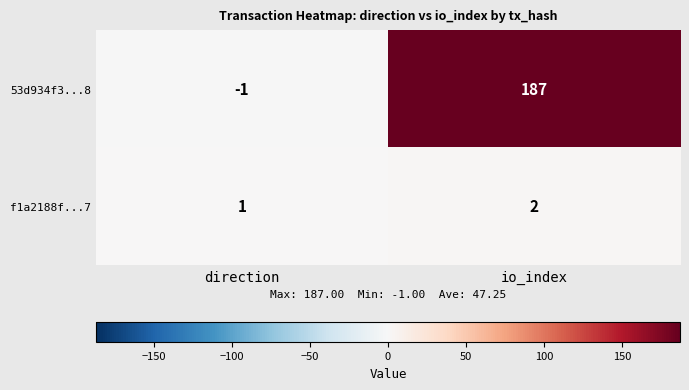

What is the sum of all f1a2188f...7 values?

3